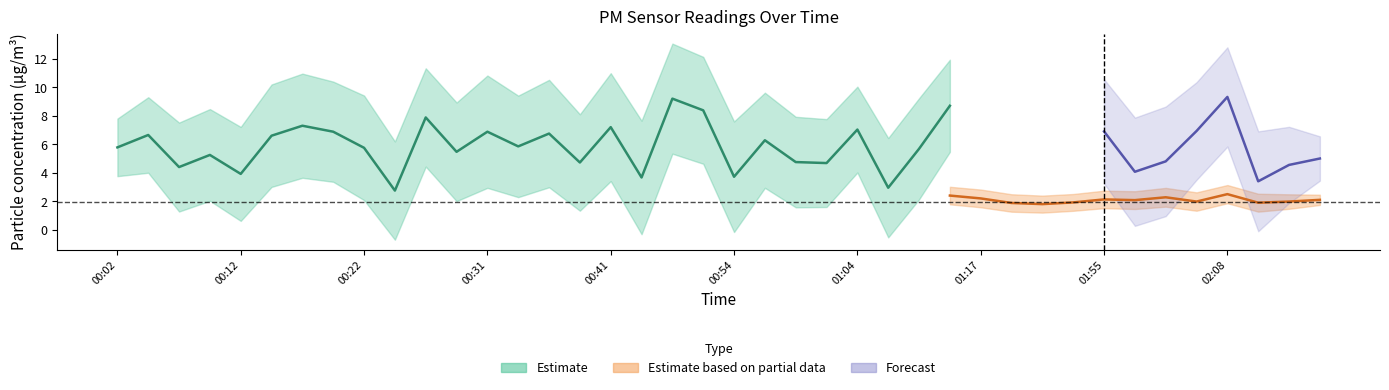

How many interior local peaks does the P2 series have?

13